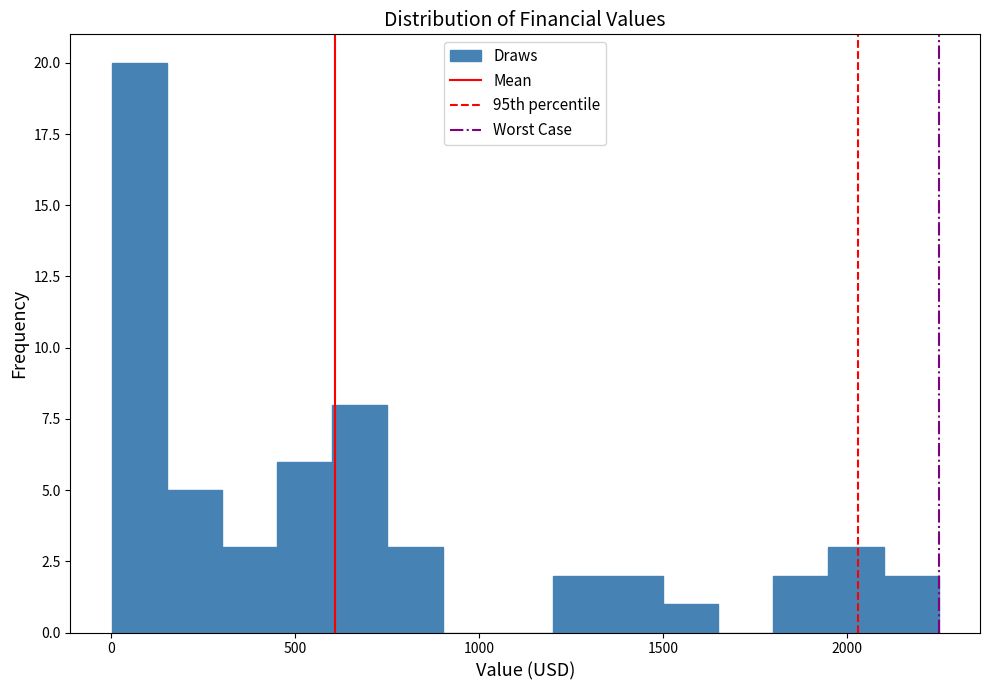

Around what value on the x-axis is the tallest bar? Give the approximate position of its centre, as read against the axis.

100